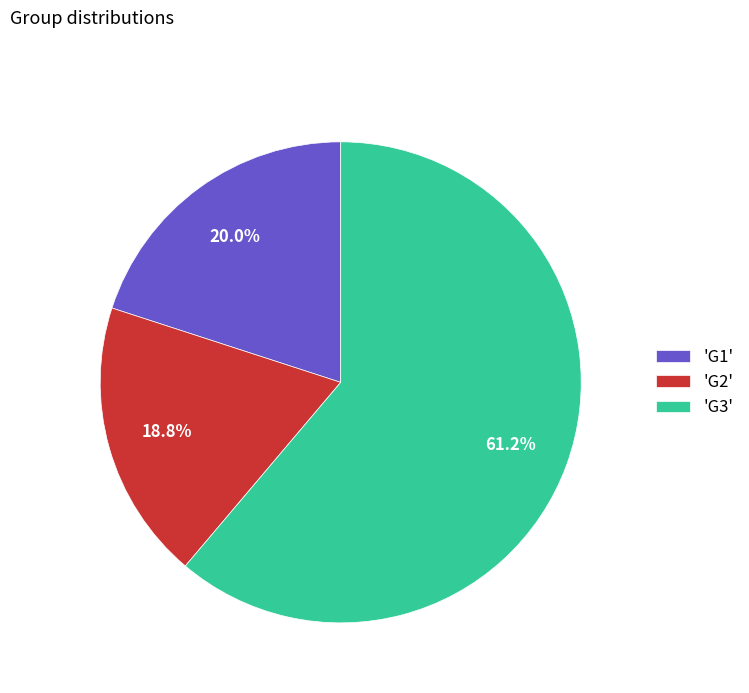

Is there any slice that represents more than half of the pie?

Yes